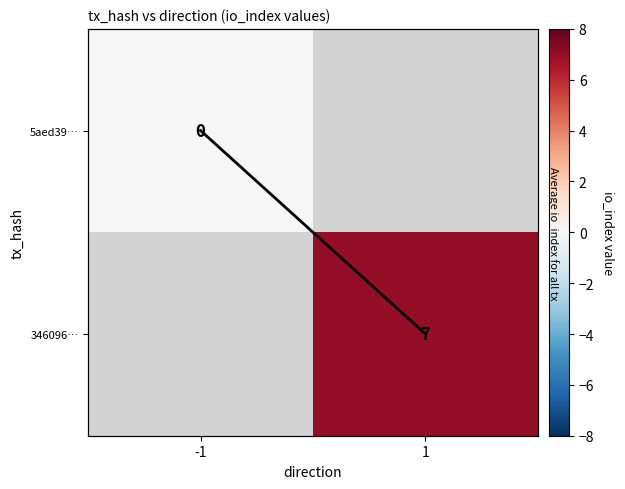

What is the sum of all col mean (scaled) values?

1.0